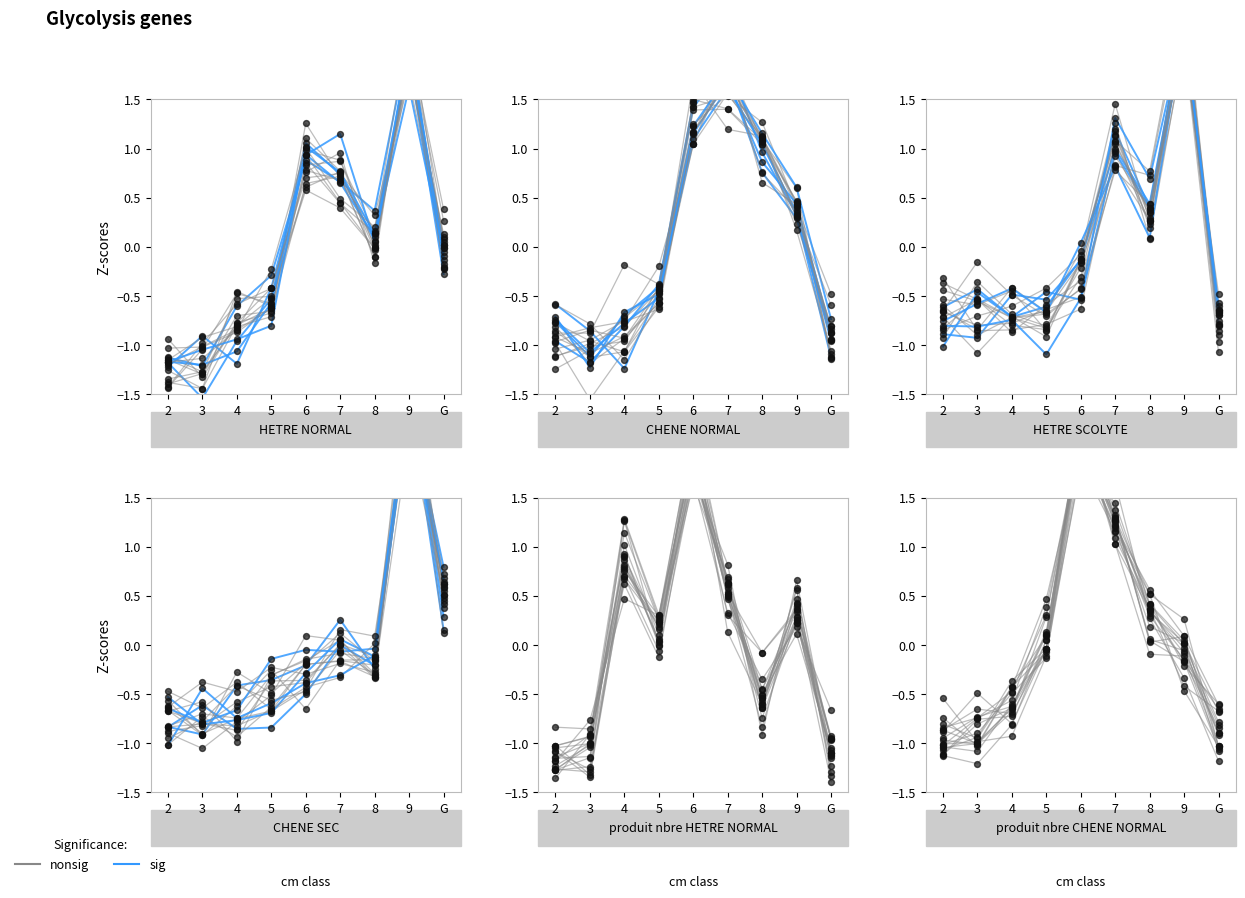

At which category is the sum across all series the highest?

9